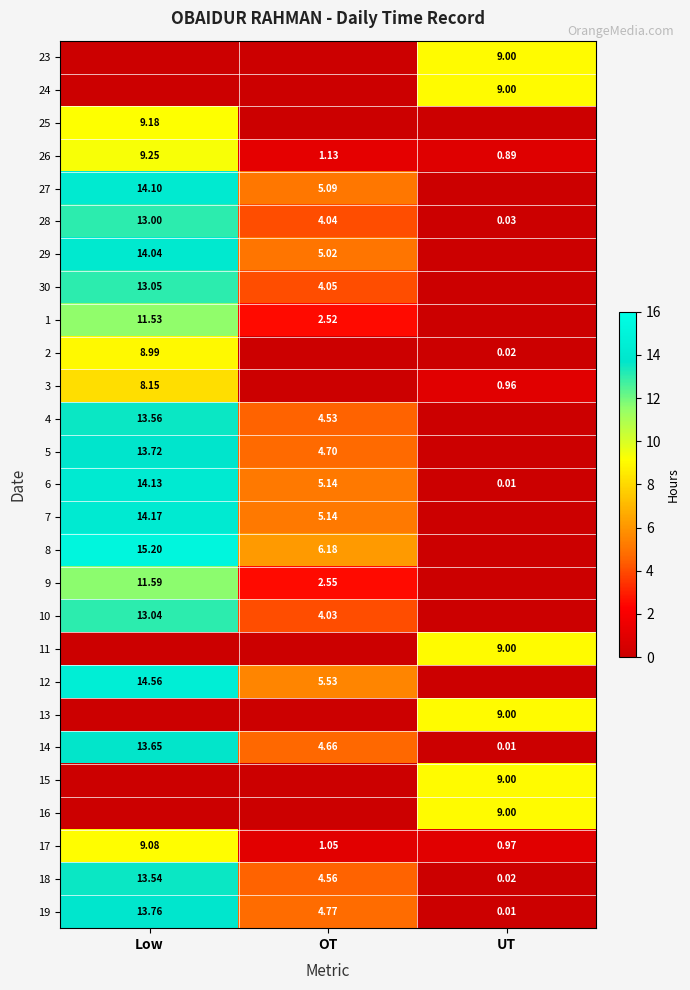

Rank the categories by 26 value from highest to lowest.

Low, OT, UT